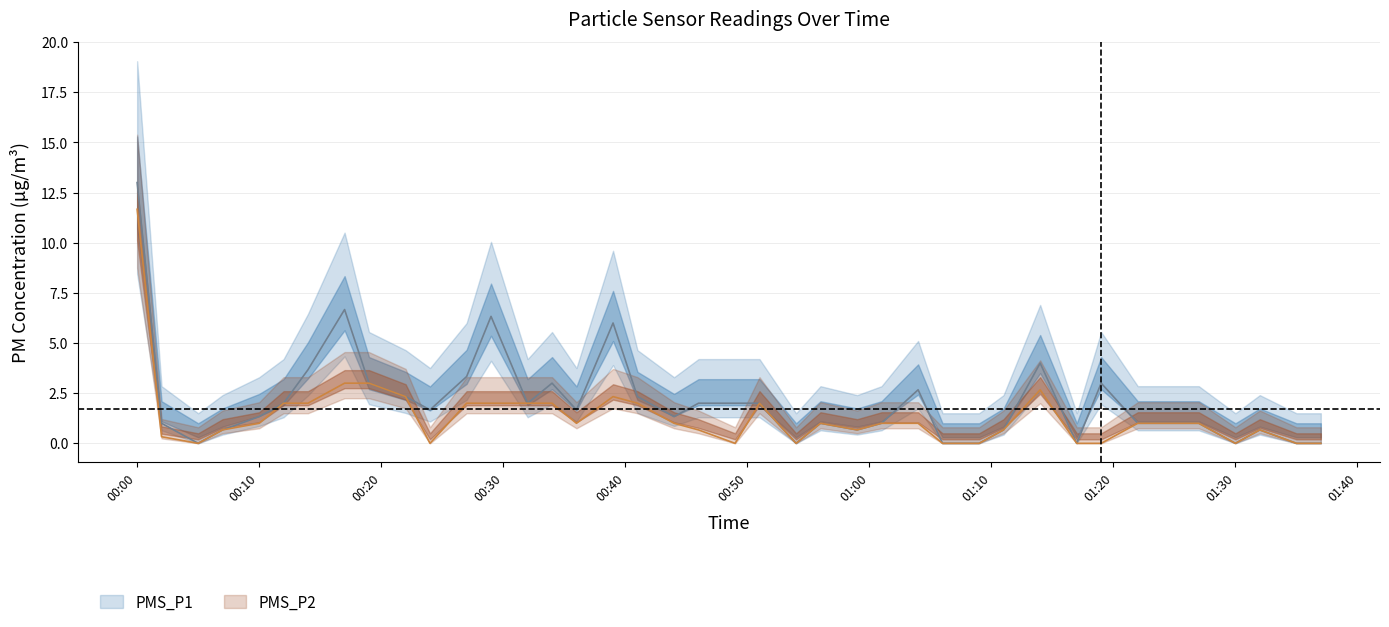

At which category is the sum across all series the highest?

00:00